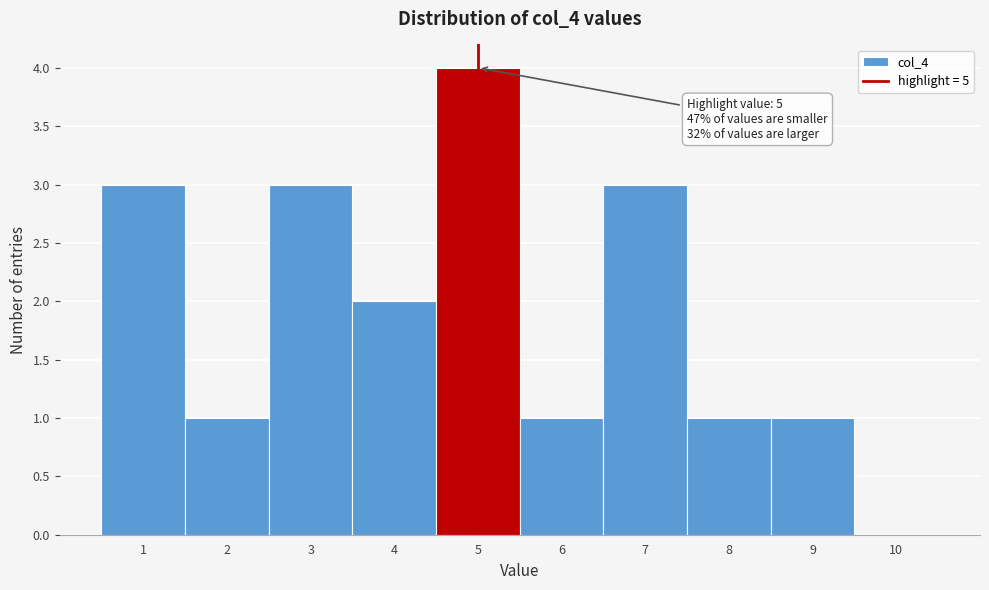

Over which range of the x-axis is the bar tallest?

4.5 to 5.5